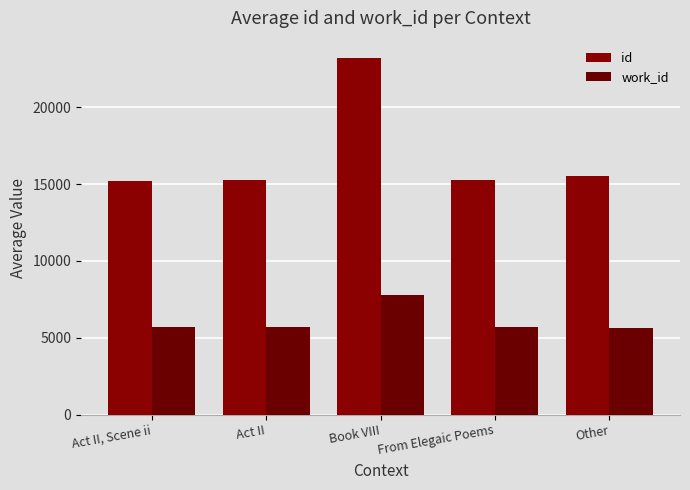

Is it true that id equals 23180.0 at Book VIII?

True